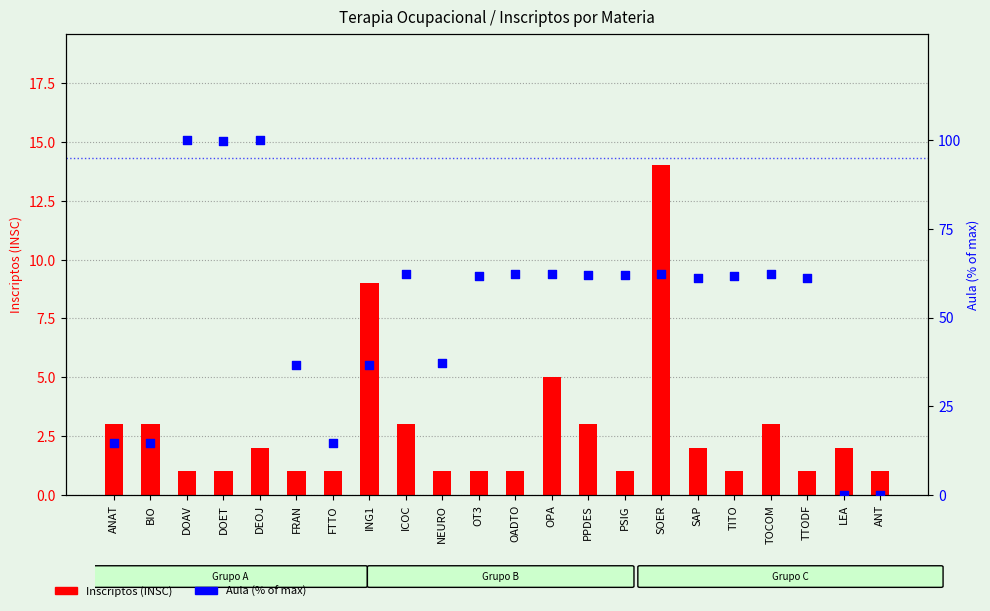

Which series contains the highest Y value?

Aula (% of max)